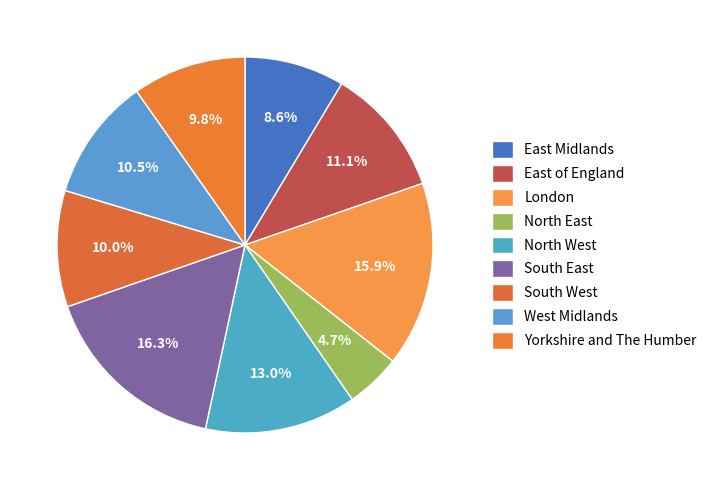

How much of the chart is everything except North West?

87.0%